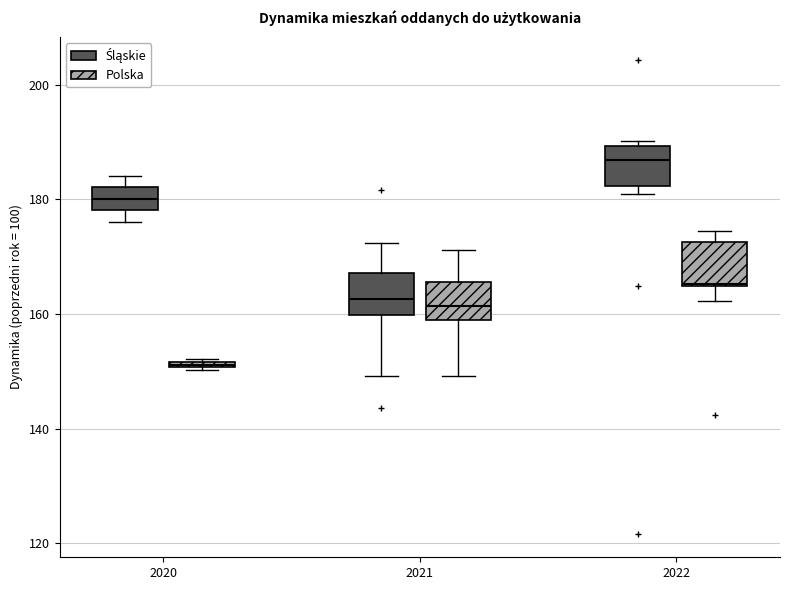

Where is the lower edge of the box for 2020 (Śląskie) on the y-axis? The values are not printed on the chart, so give them approximately, as read against the axis.

178